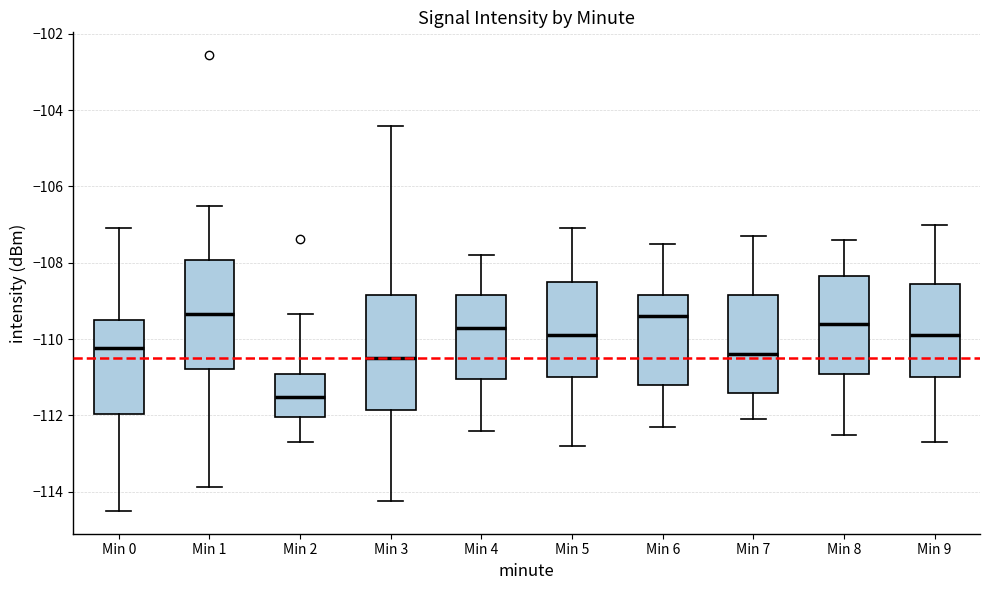

Where does the upper whisker of the box for Min 4 end on the y-axis? The values are not printed on the chart, so give them approximately, as read against the axis.

-107.8